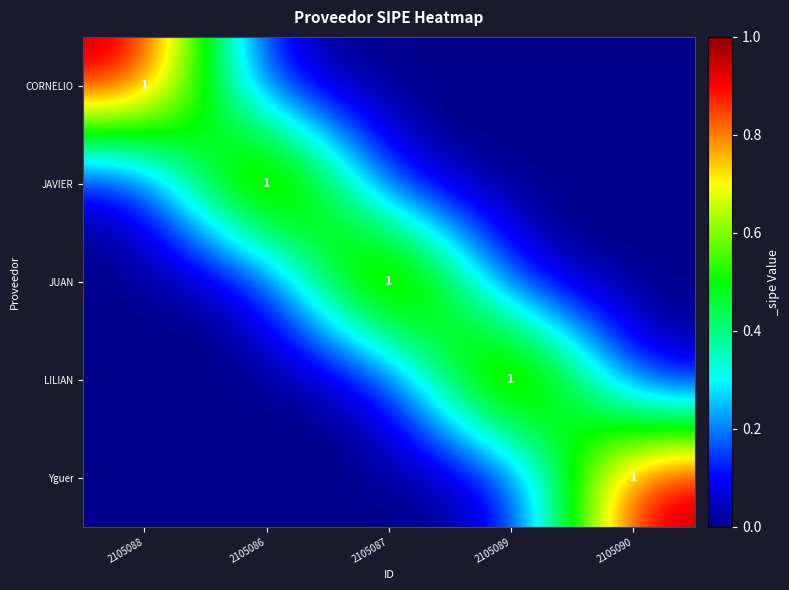

The LILIAN series shows 2 at 2105089. True or false?

False